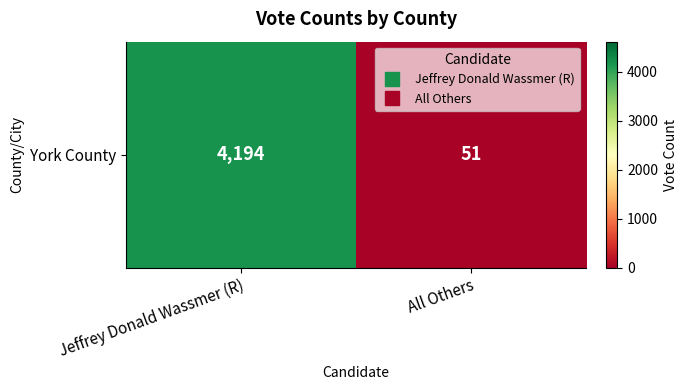

What value does the data have at Jeffrey Donald Wassmer (R)?

4194